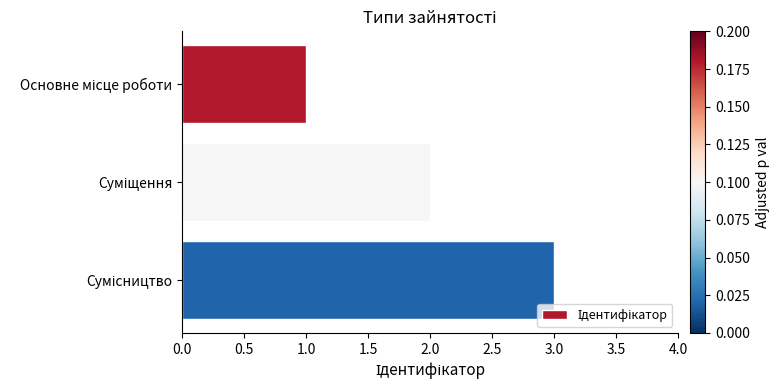

What is the maximum value shown in the chart?

3